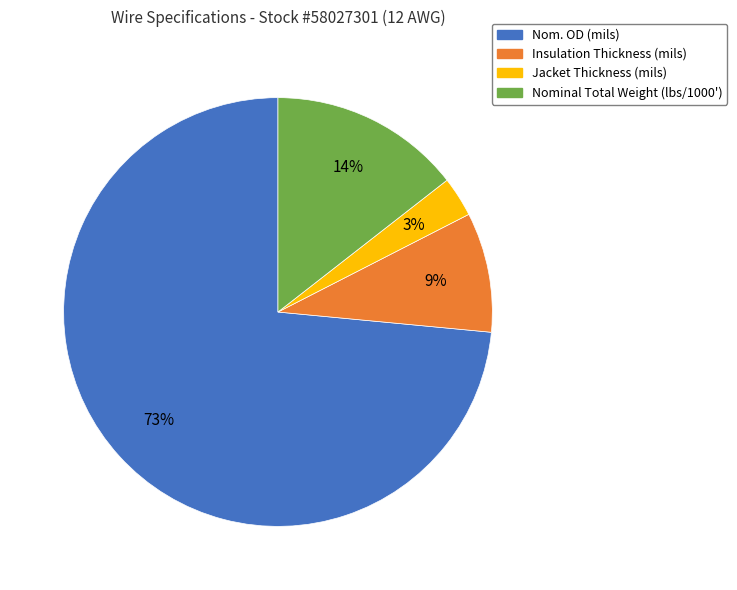

Is there a majority slice in this chart?

Yes